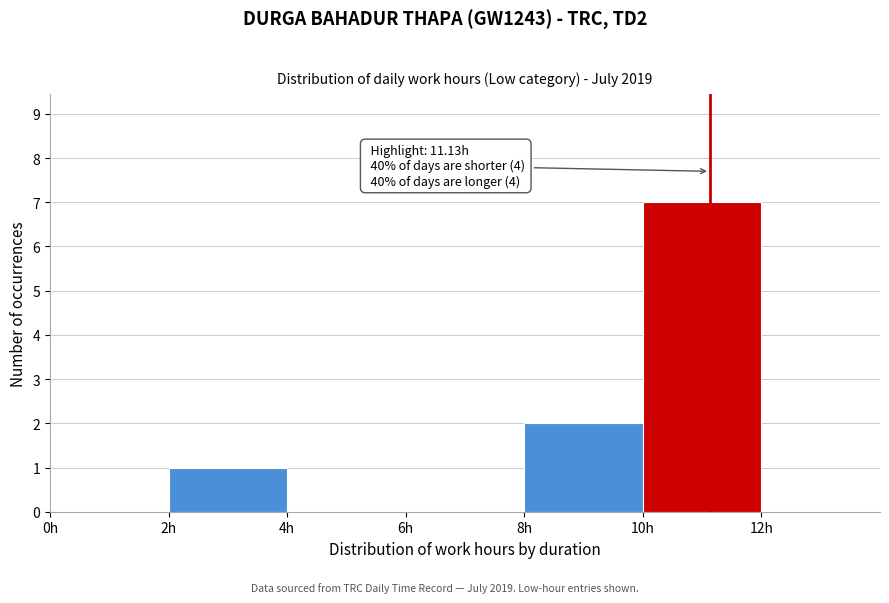

Which range on the x-axis has the tallest bar?

10 to 12